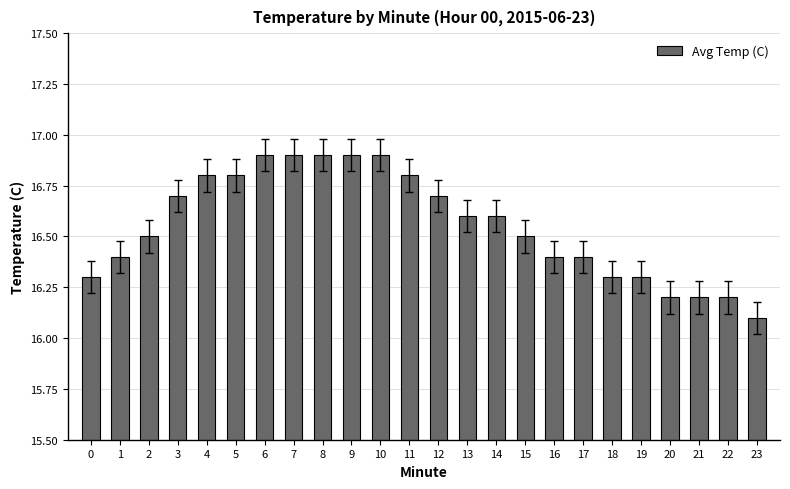

Count the number of categories in the chart.

24